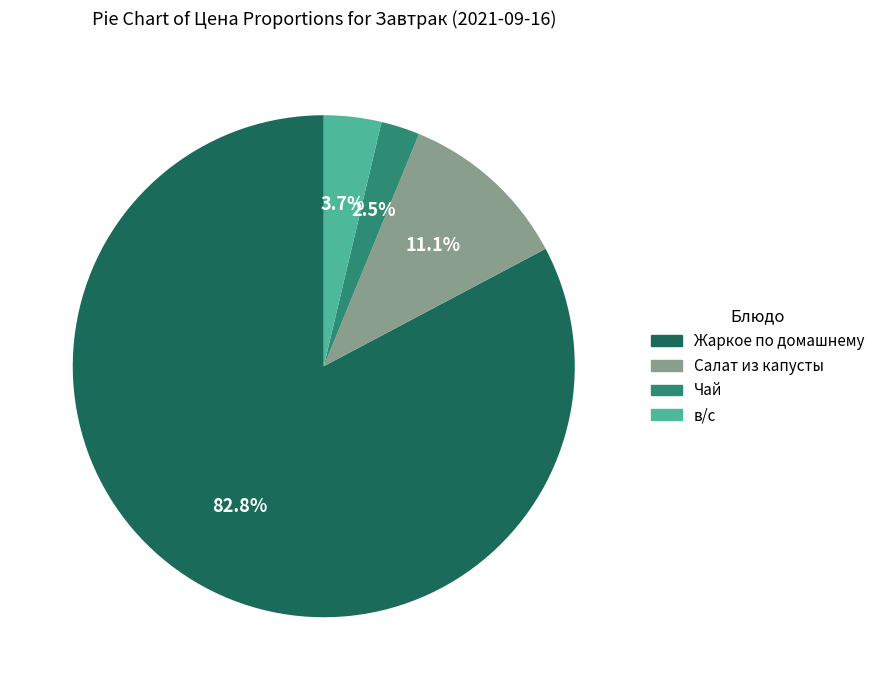

Is there any slice that represents more than half of the pie?

Yes